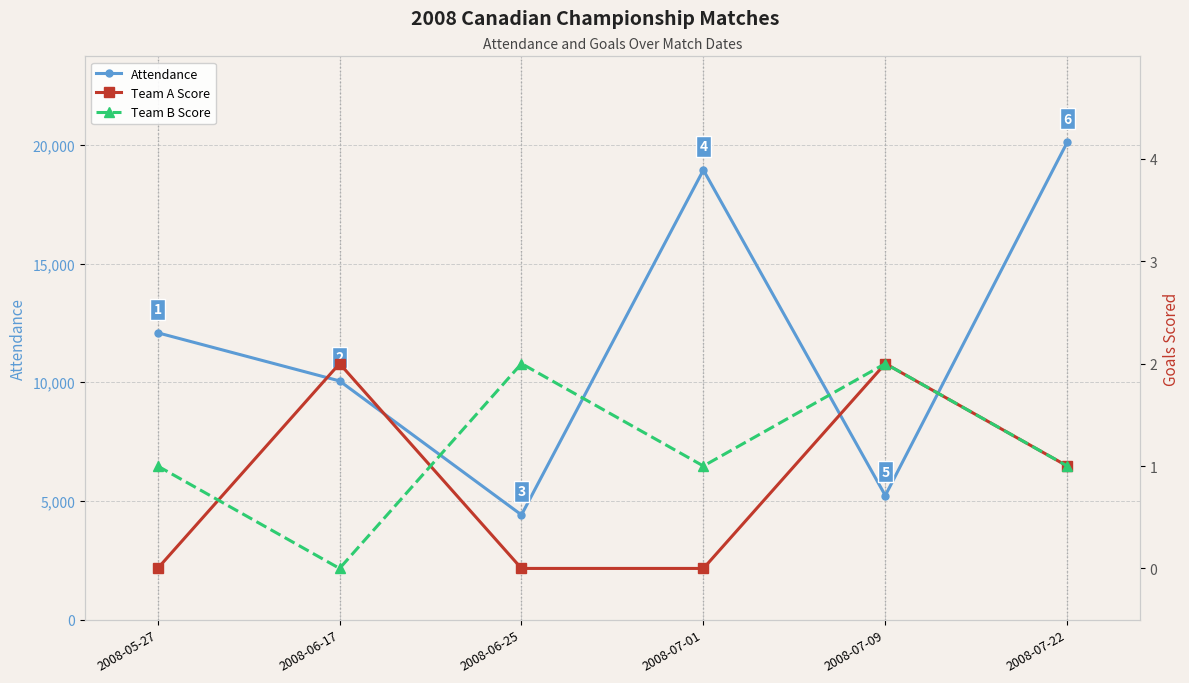

Where is the first local maximum for Team A Score?

2008-06-17